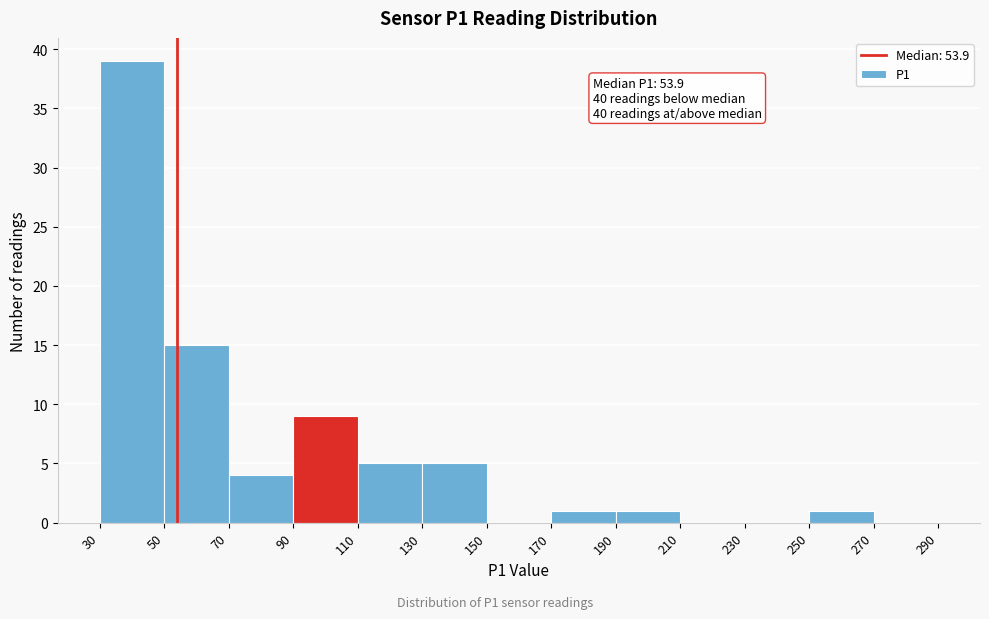

Over which range of the x-axis is the bar tallest?

30 to 50